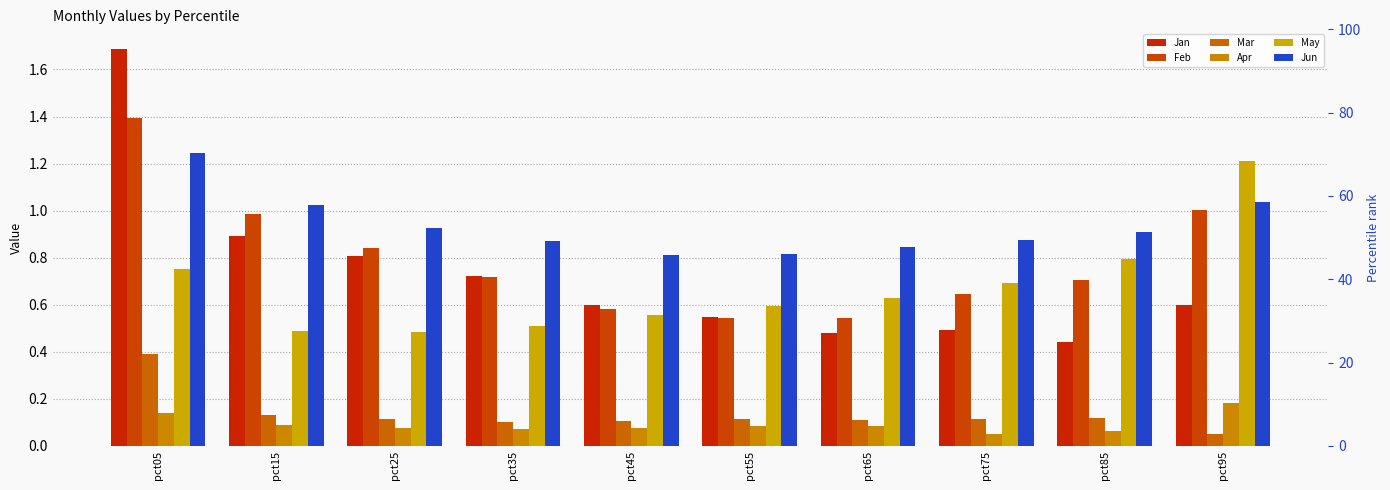

At which category is the sum across all series the highest?

pct05